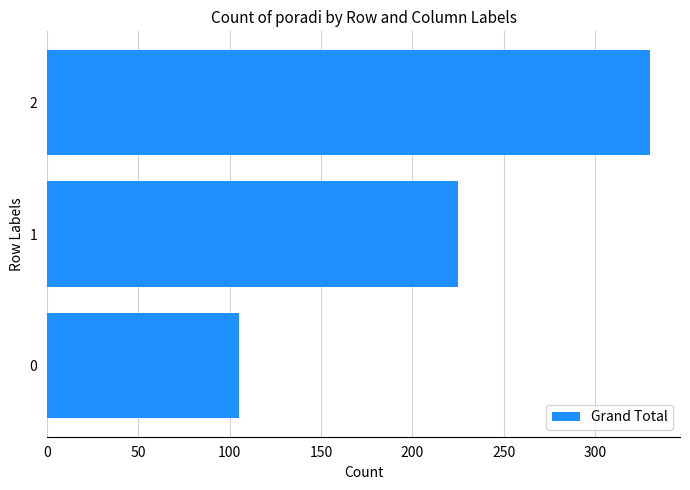

Rank the categories by value from lowest to highest.

0, 1, 2